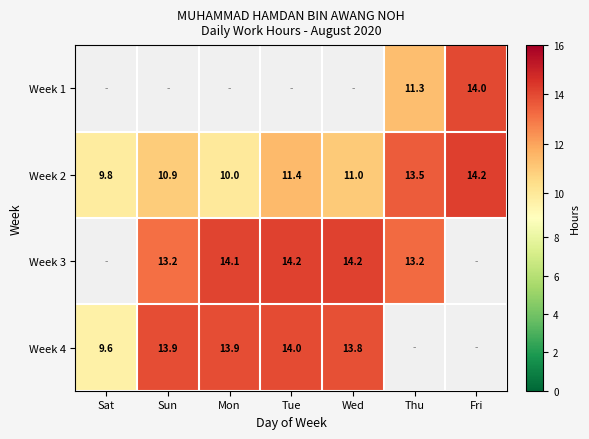

What is the minimum value shown in the chart?

9.6